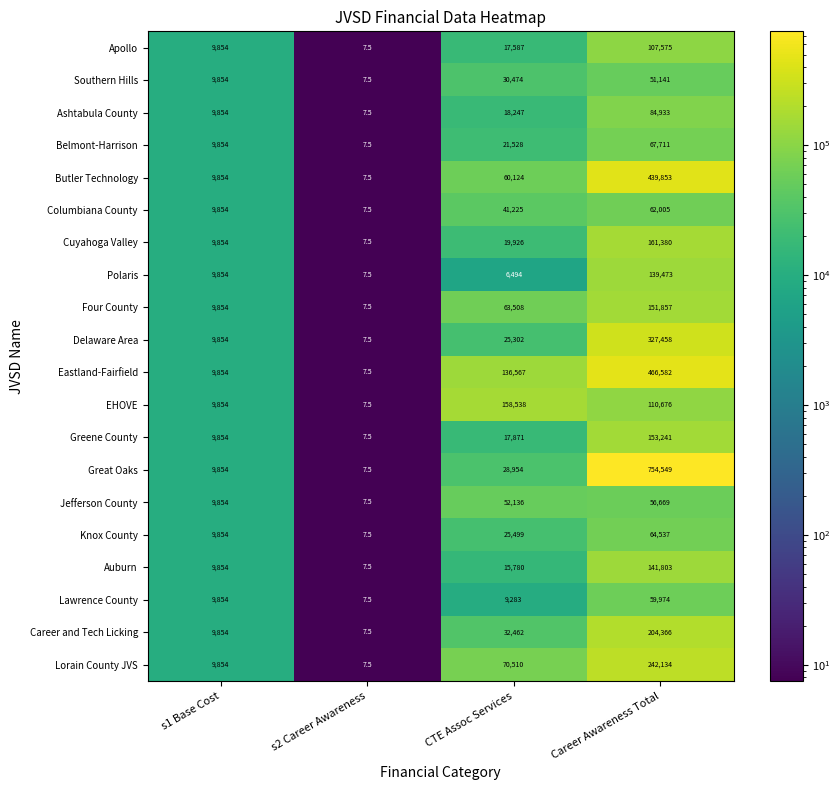

Is it true that Columbiana County equals 14573.7 at s1 Base Cost?

False